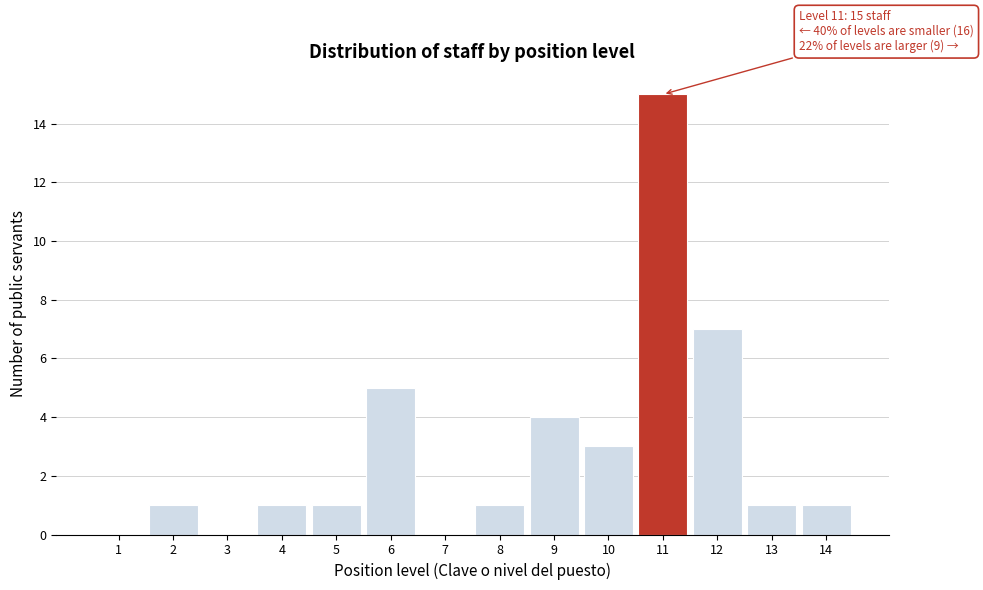

Reading left to right, extract all data points from this chart.

1=0	2=1	3=0	4=1	5=1	6=5	7=0	8=1	9=4	10=3	11=15	12=7	13=1	14=1